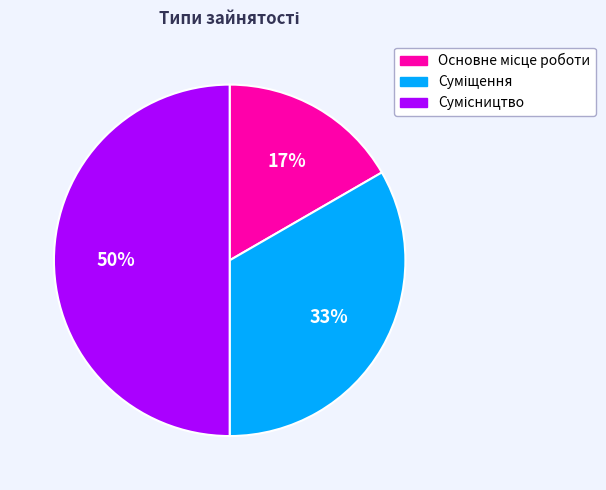

To the nearest percent, what is the average slice percentage?

33%